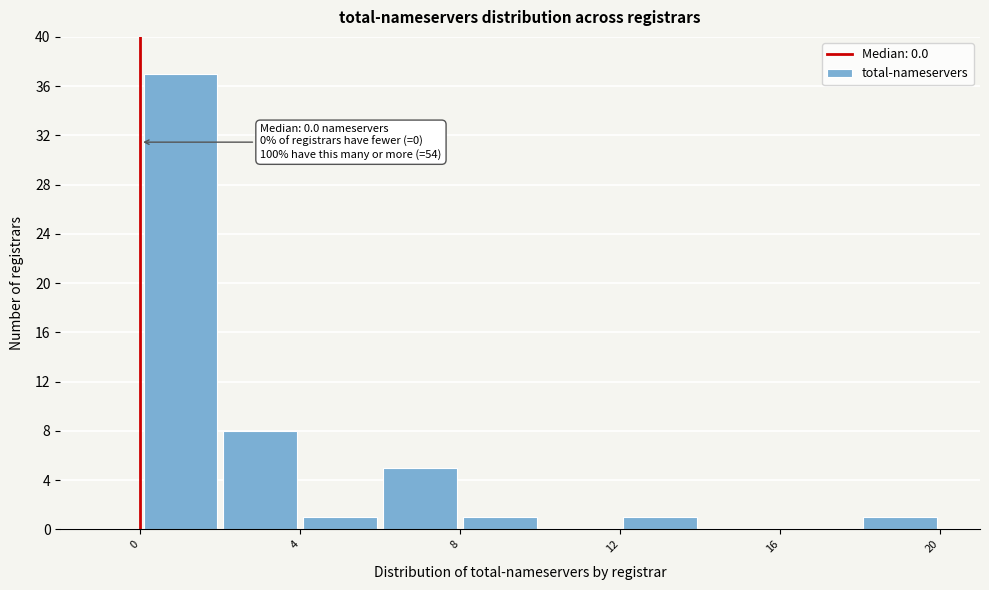

Which range on the x-axis has the tallest bar?

0 to 2